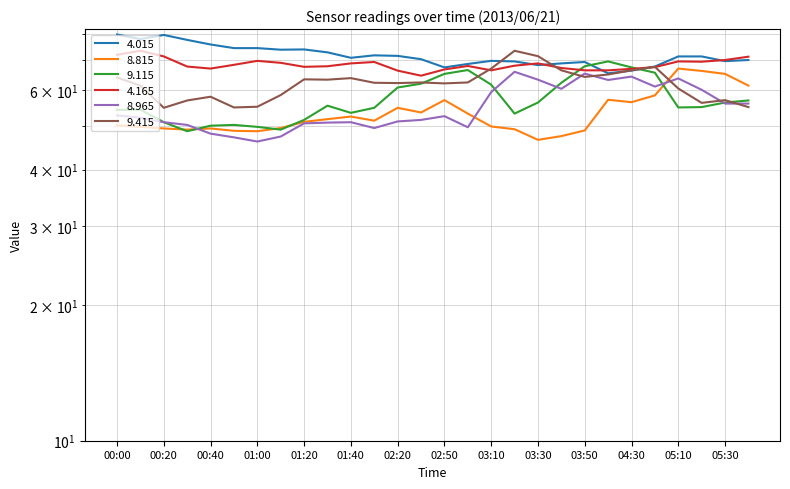

What position from the left is 2013/06/21 03:20?

18